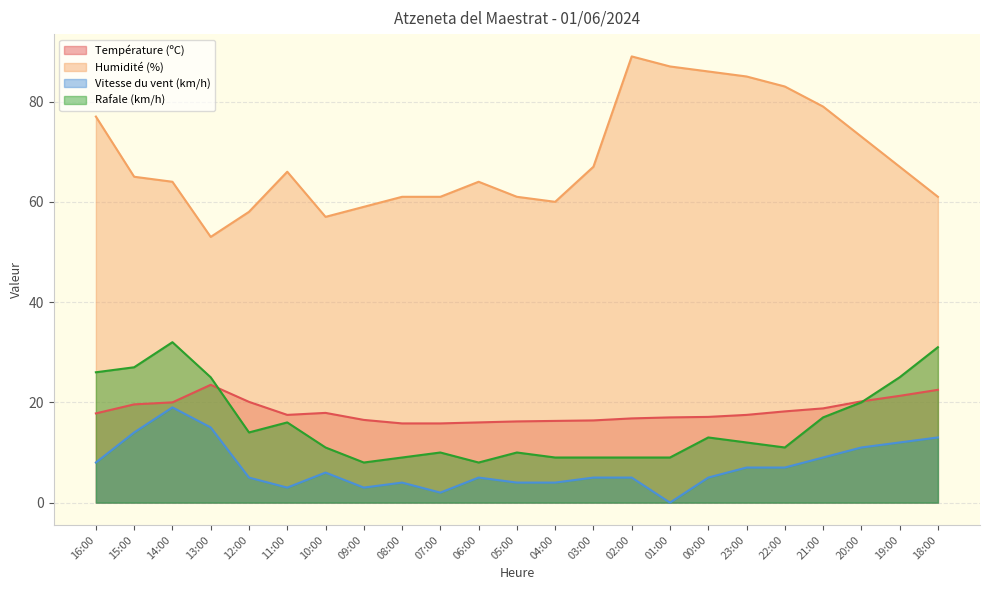

What is the sum of the Rafale (km/h) values at 19:00 and 10:00?

36.0